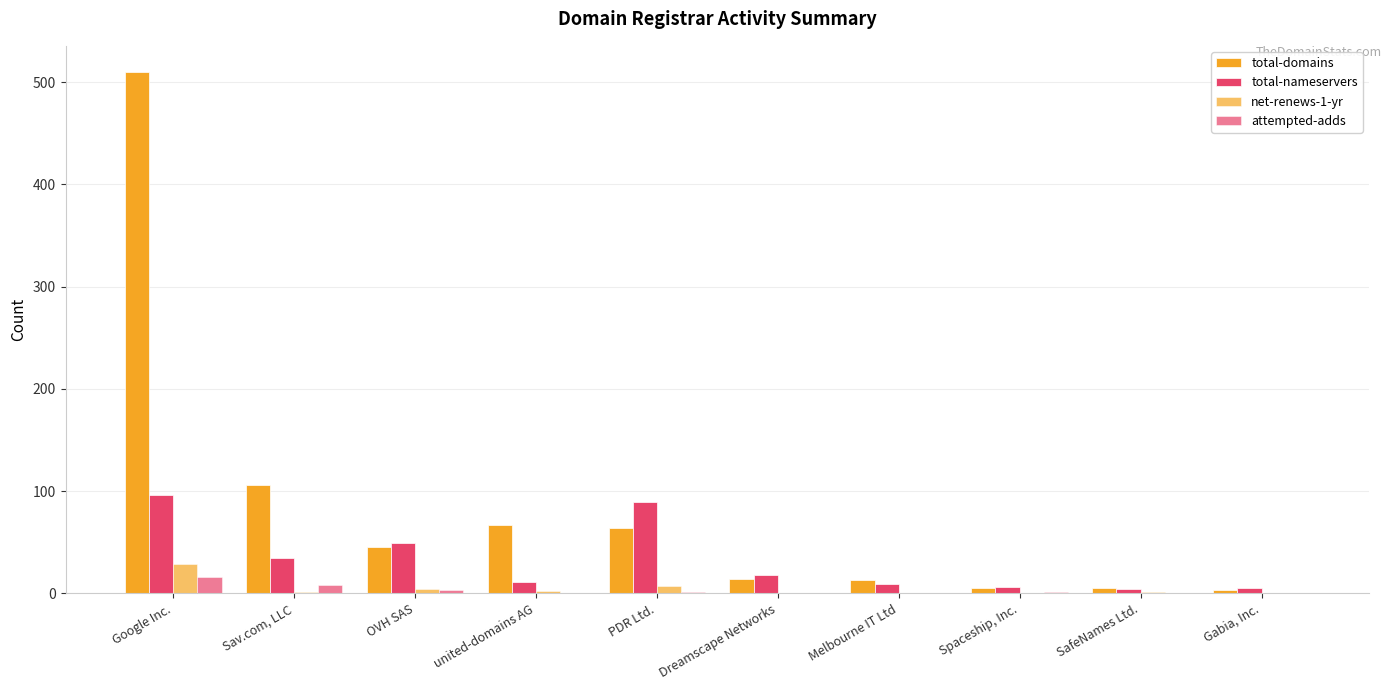

Which series changed the most between Dreamscape Networks and Spaceship, Inc.?

total-nameservers